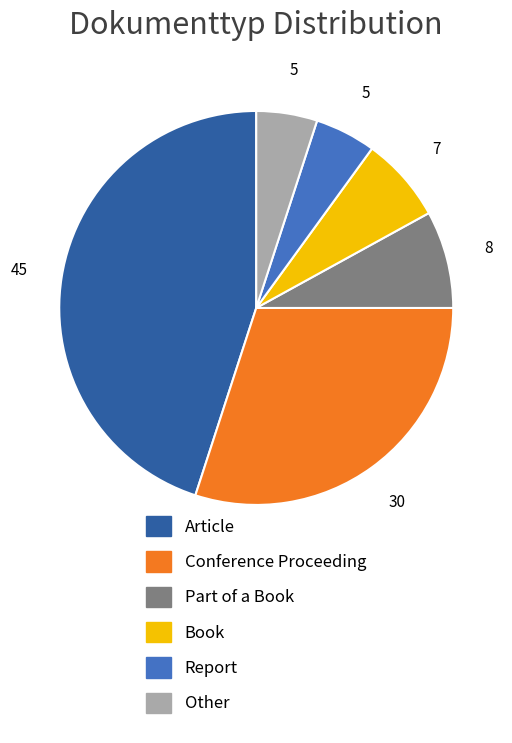

Combined, do Conference Proceeding and Book account for over 50%?

No